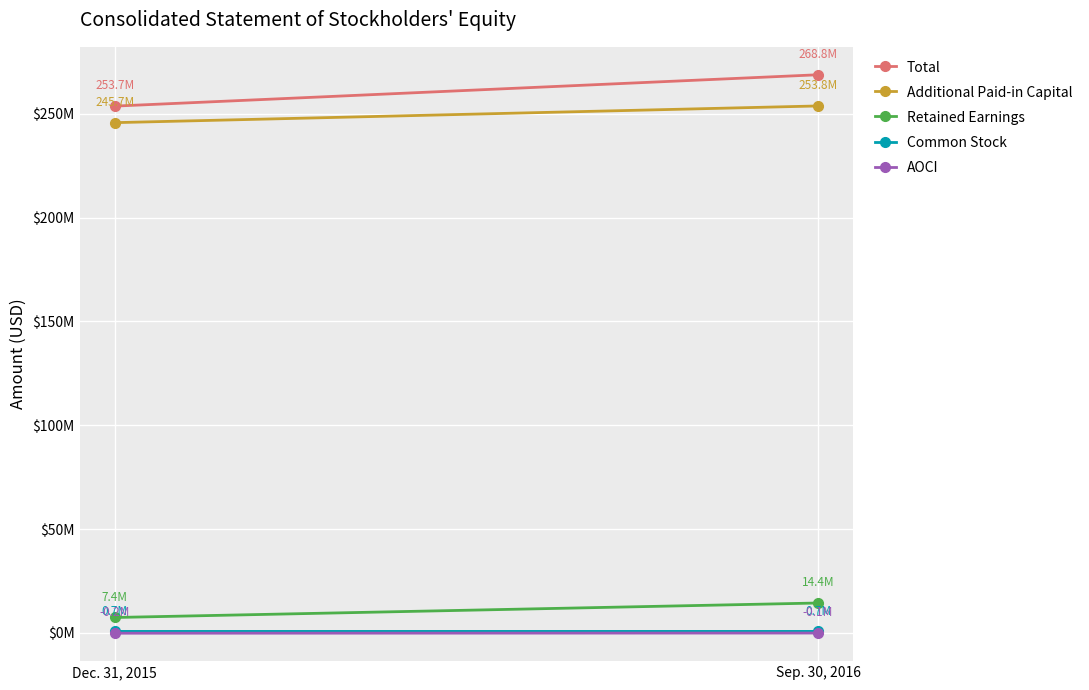

What is the total value across all series at Sep. 30, 2016?

537627000